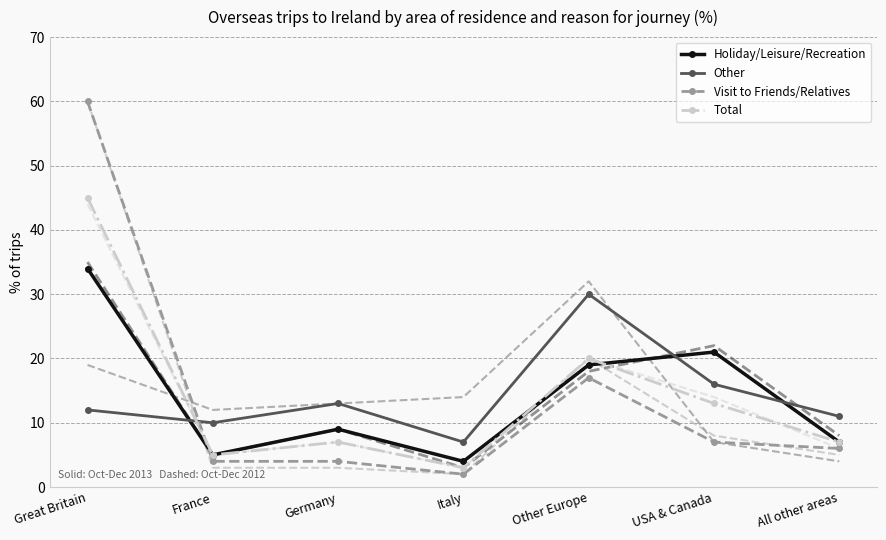

At which label does Visit to Friends/Relatives first exceed 6?

Great Britain